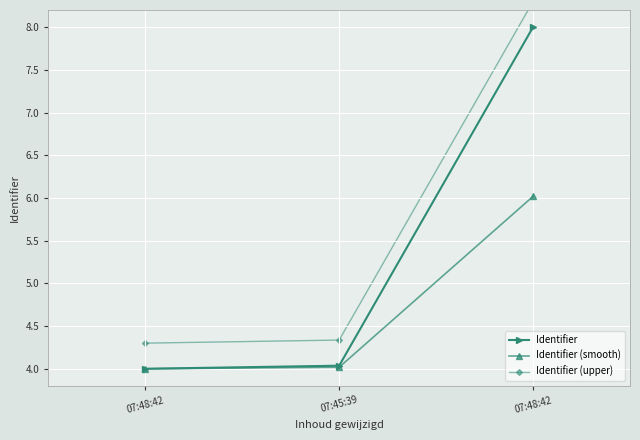

At which label does Identifier (smooth) reach its minimum?

07:48:42